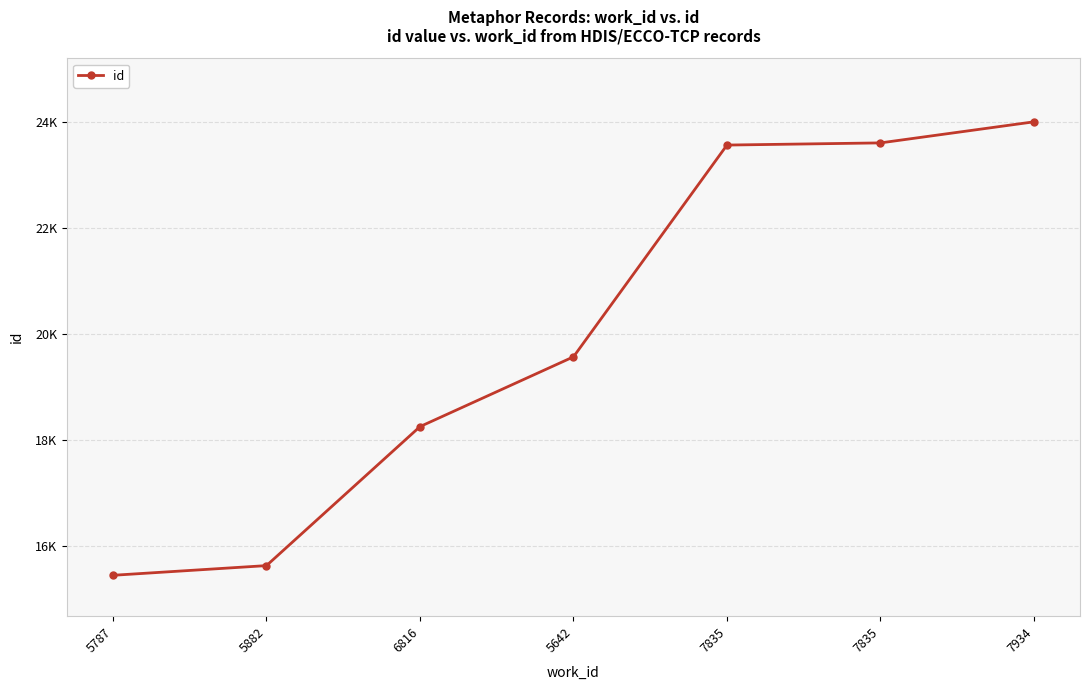

Is this an area chart (filled region under the line)?

No